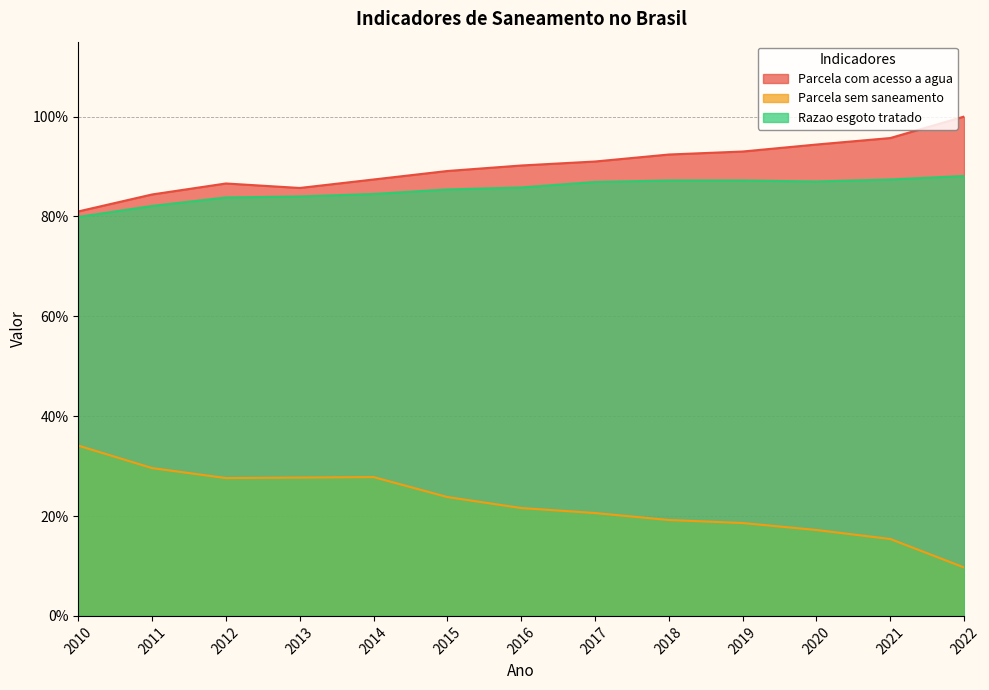

What is the value of the Parcela com acesso a agua point at the 2nd from the left?

0.8